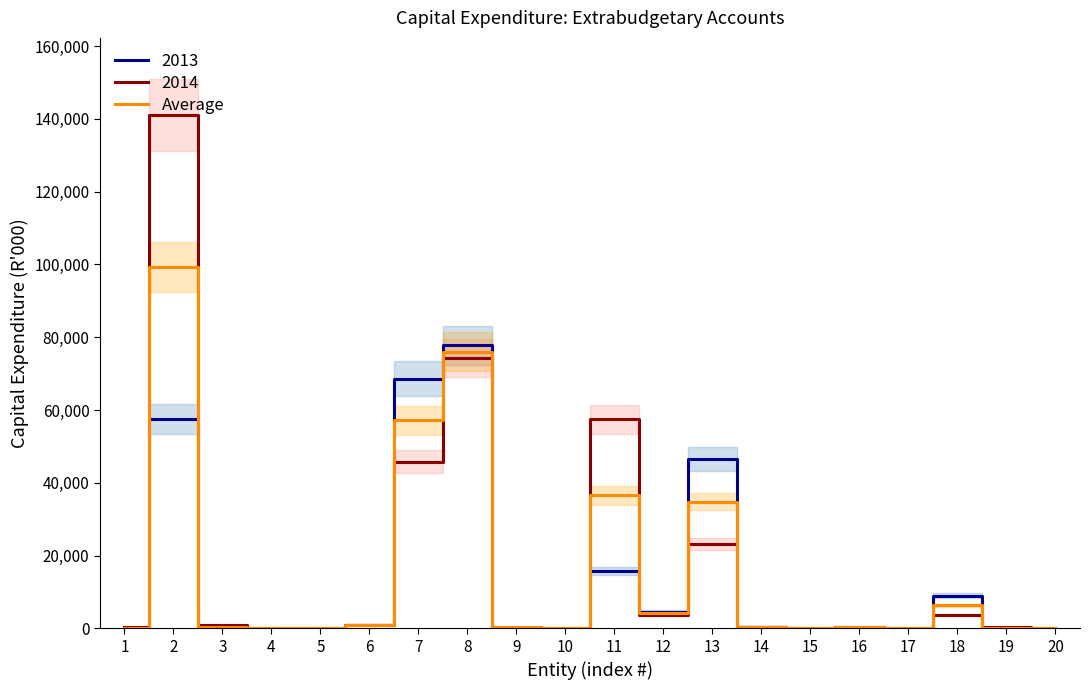

What is the difference between the maximum and minimum values?

99301.0